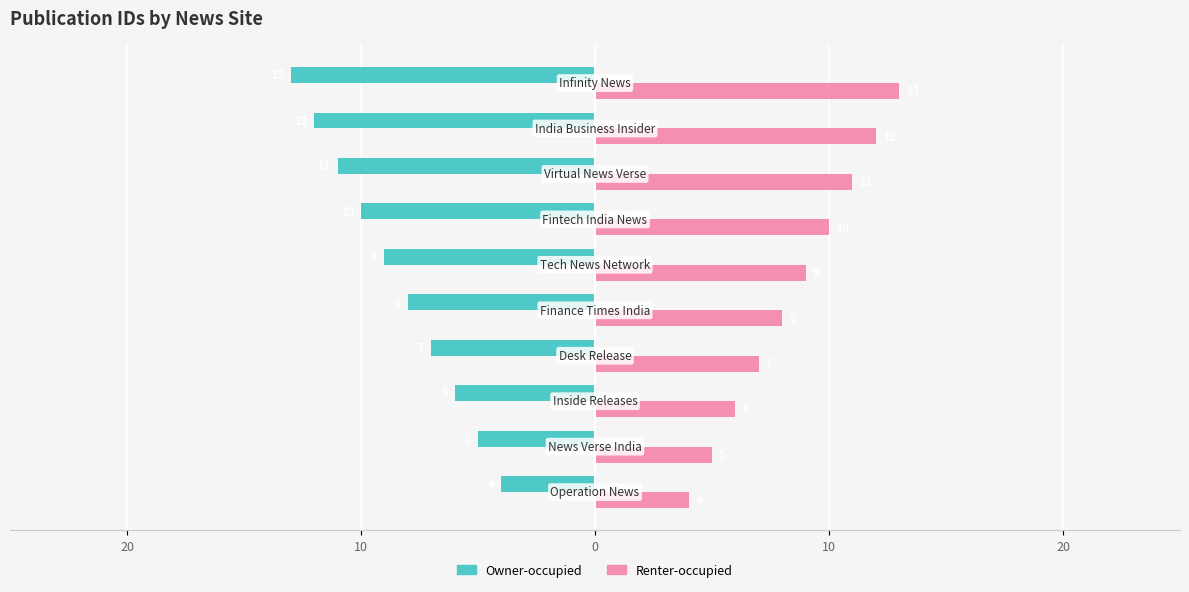

What are all the series names shown in the legend?

Owner-occupied, Renter-occupied